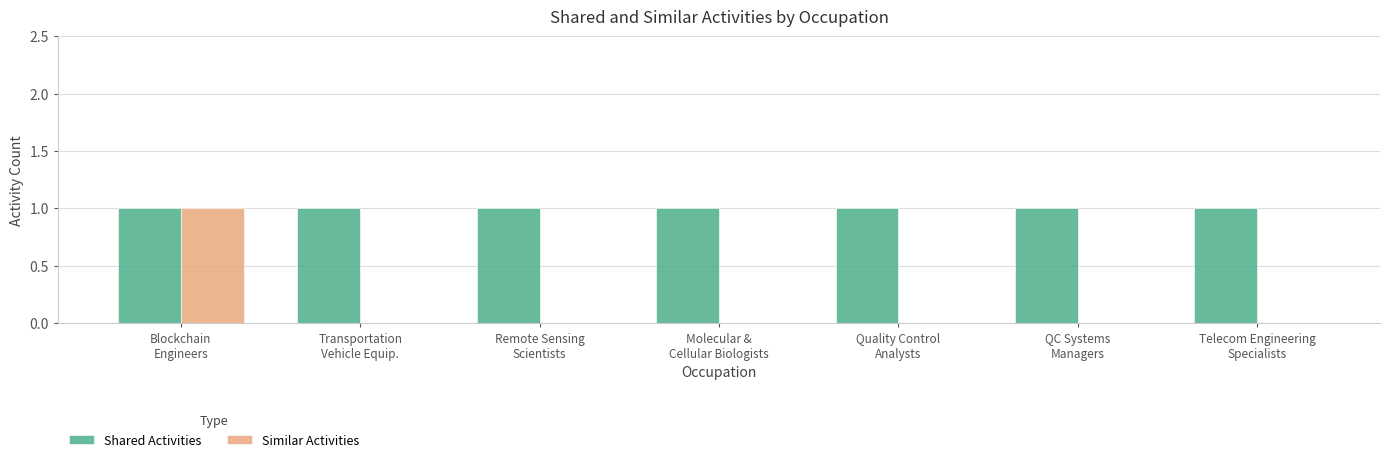

Are the bars horizontal?

No